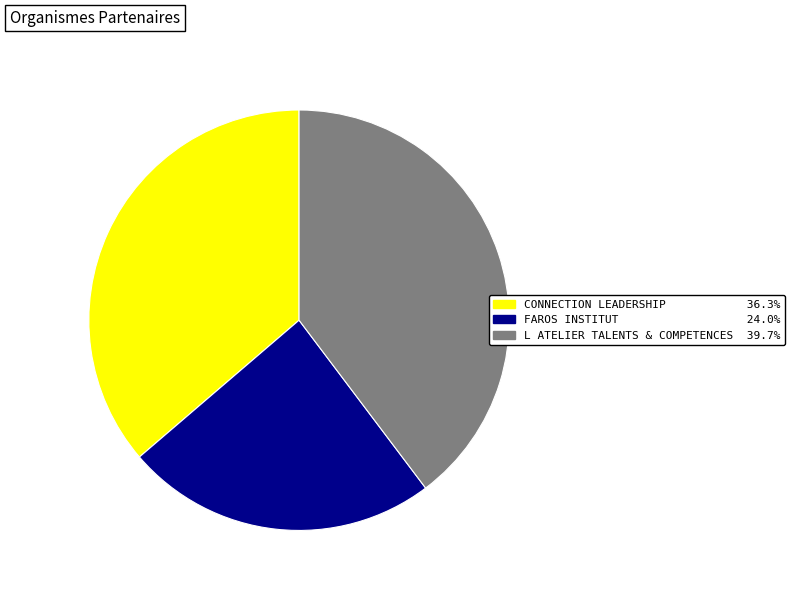

Is there any slice that represents more than half of the pie?

No